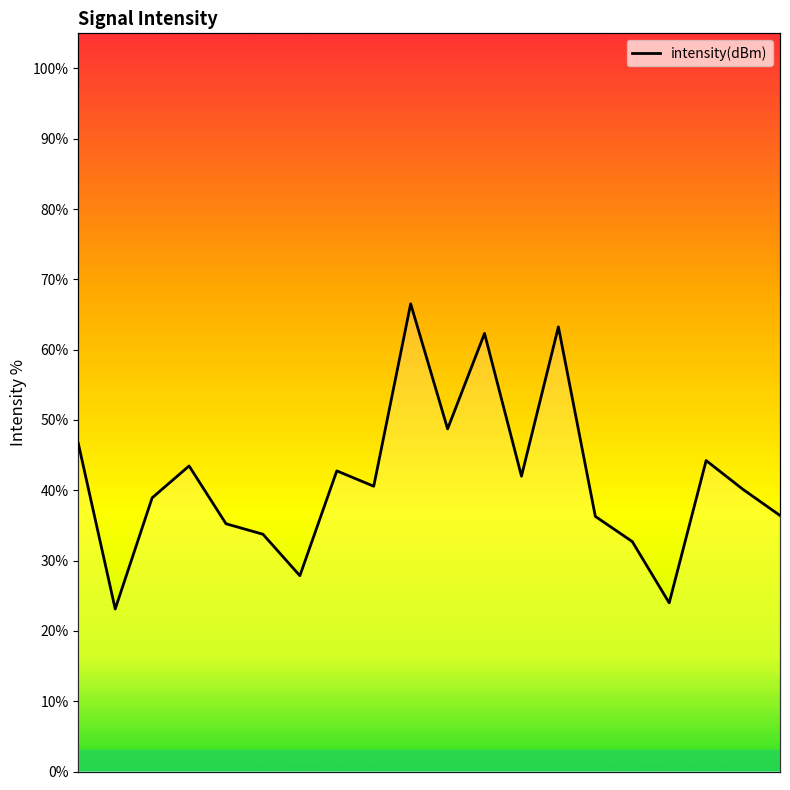

What is the maximum value shown in the chart?

66.5